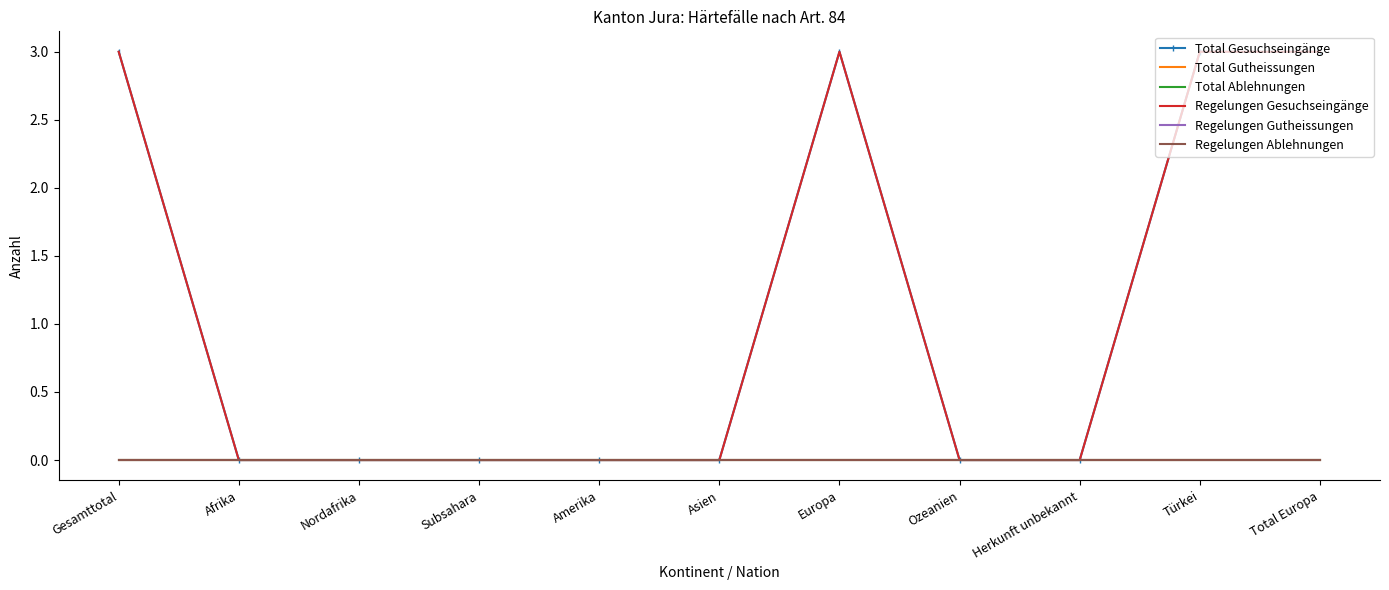

Rank the categories by Regelungen Gesuchseingänge value from highest to lowest.

Gesamttotal, Europa, Türkei, Total Europa, Afrika, Nordafrika, Subsahara, Amerika, Asien, Ozeanien, Herkunft unbekannt